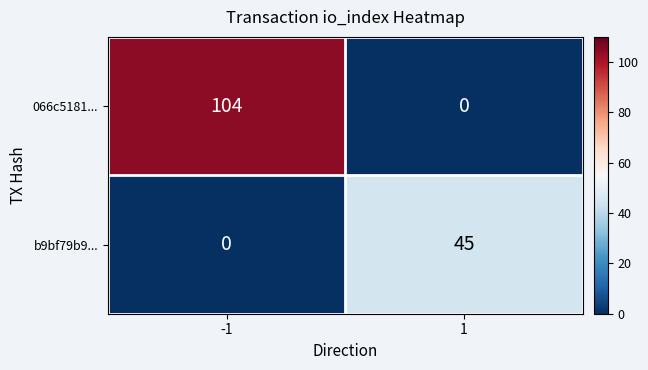

True or false: 066c5181... has a value of 73 at 1.

False